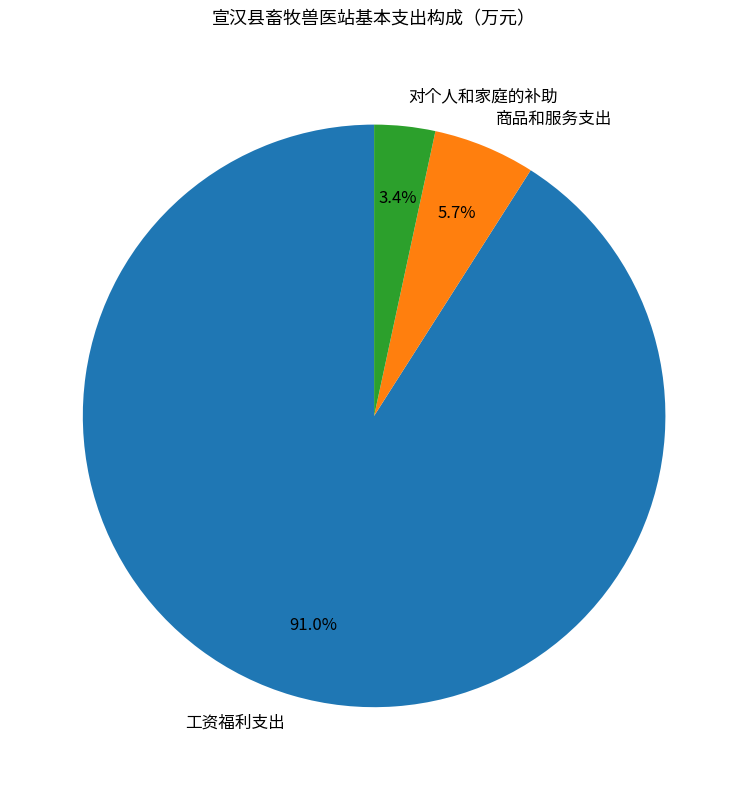

To the nearest percent, what is the combined percentage of 工资福利支出 and 对个人和家庭的补助?

94%